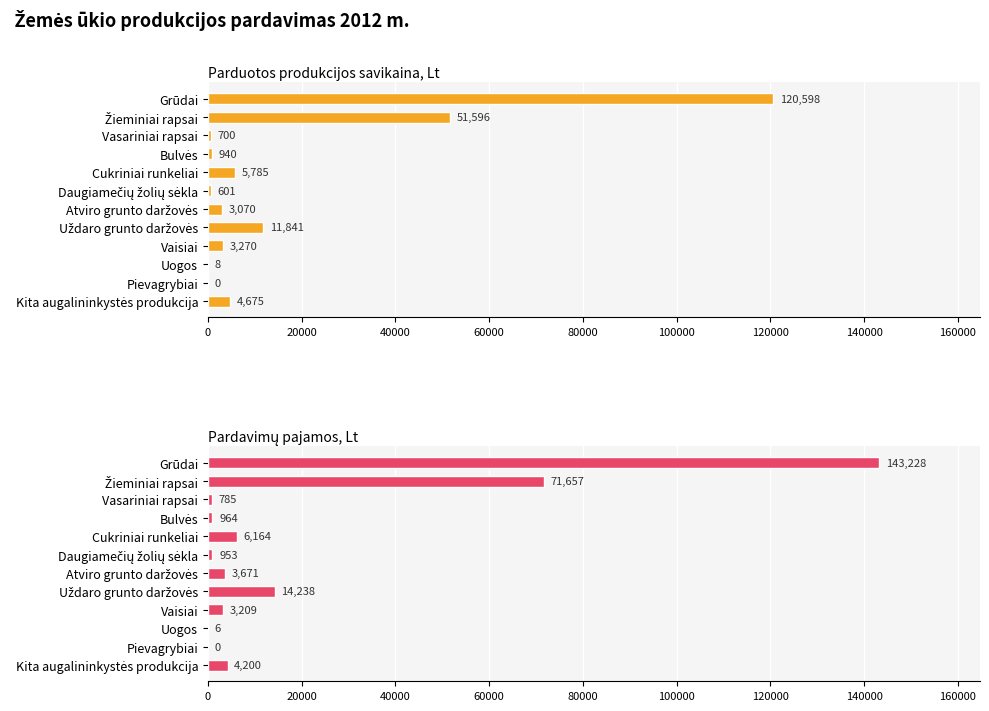

Which series has the widest spread of values?

Pardavimų pajamos, Lt